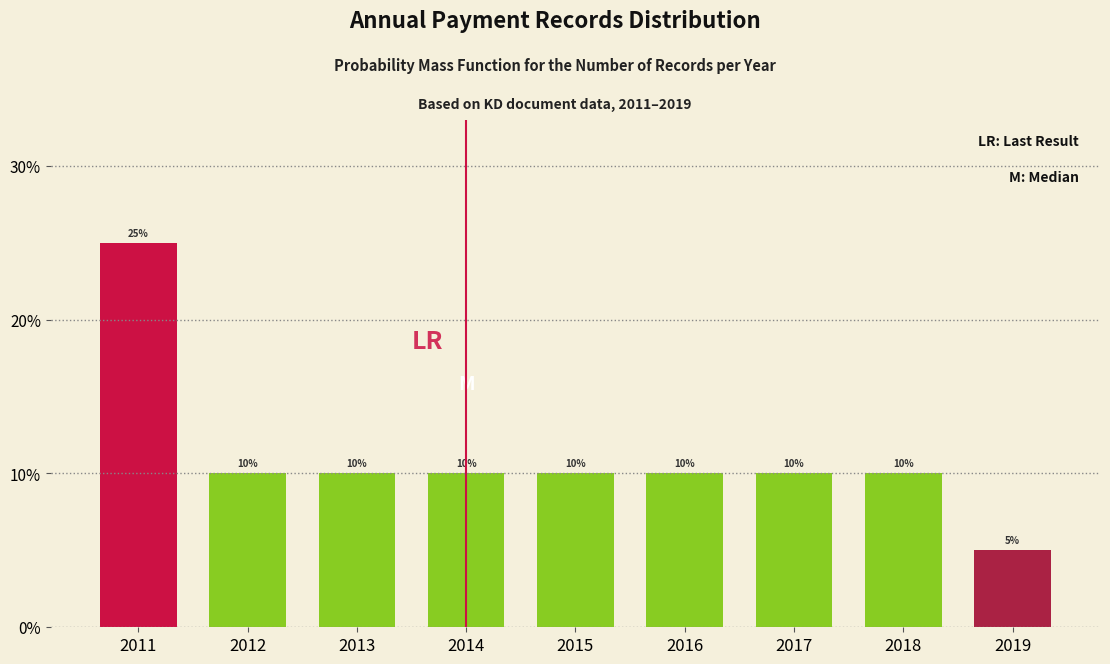

Reading left to right, what are all the values shown in this chart?

2011=25	2012=10	2013=10	2014=10	2015=10	2016=10	2017=10	2018=10	2019=5